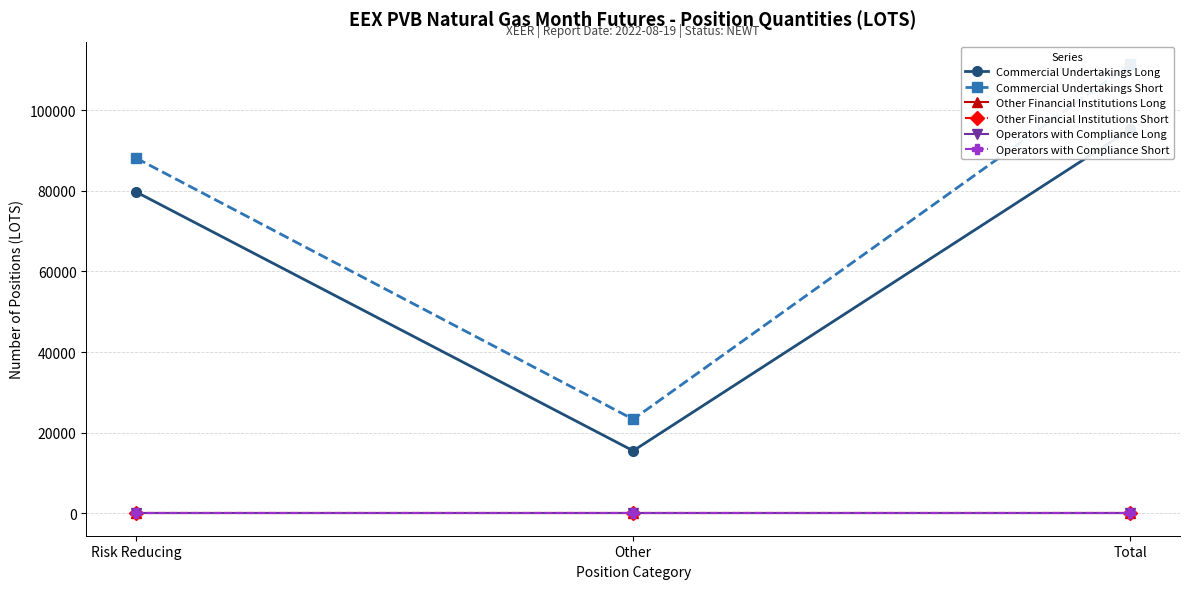

How many values in the Commercial Undertakings Long series are below 79720?

1